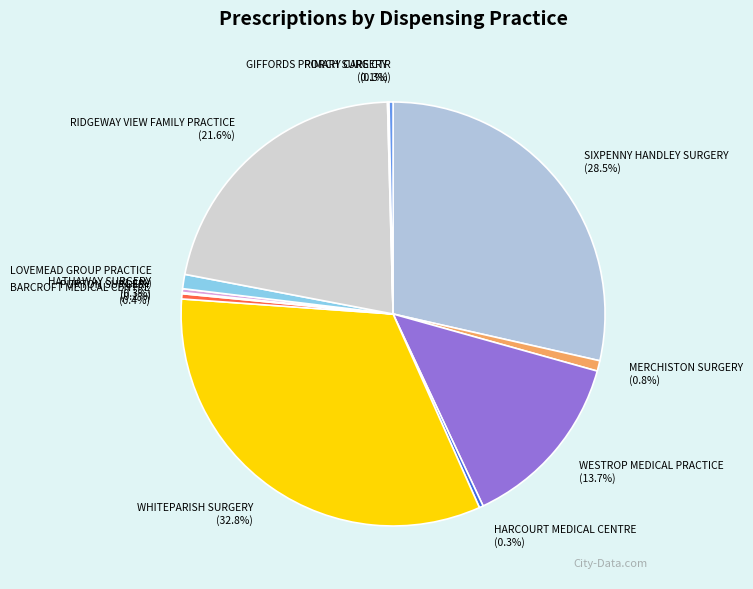

Between RIDGEWAY VIEW FAMILY PRACTICE and HATHAWAY SURGERY, which is larger?

RIDGEWAY VIEW FAMILY PRACTICE